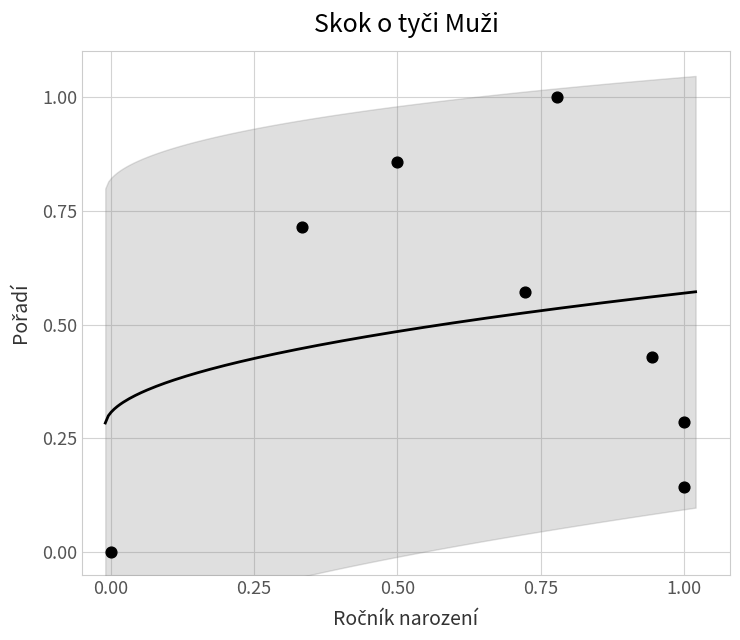

What is the range of X values (max minus min)?

1.0